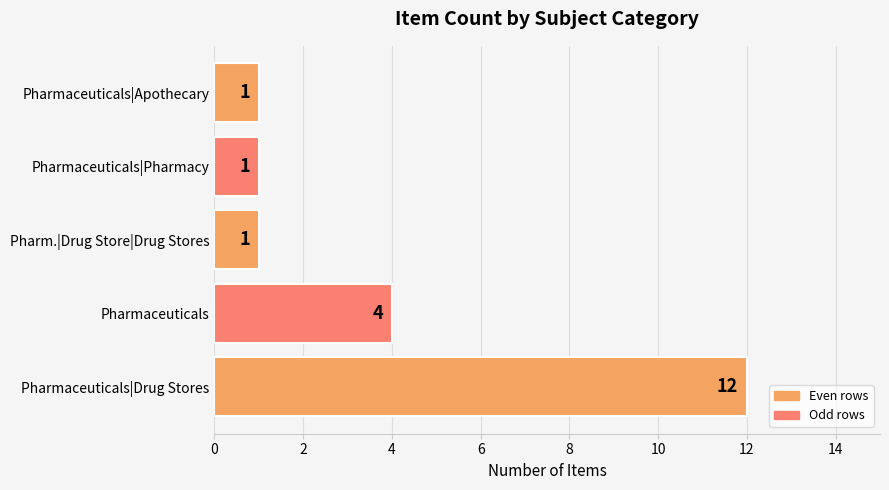

What is the sum of all values?

19